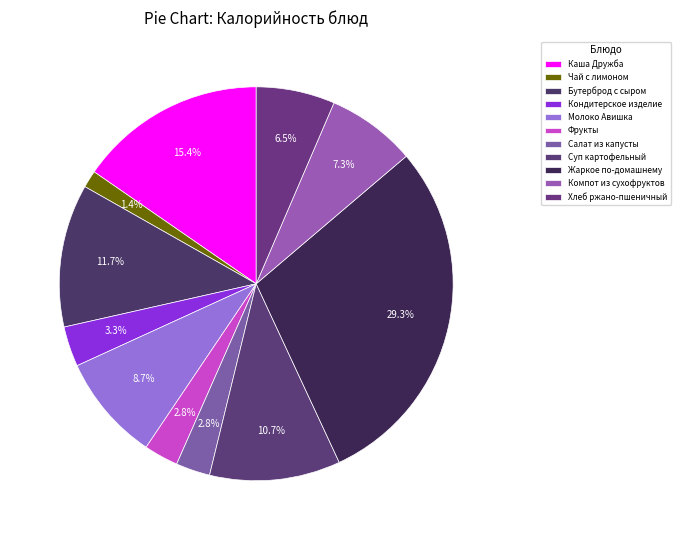

To the nearest percent, what percentage of the pie is Хлеб ржано-пшеничный?

6%